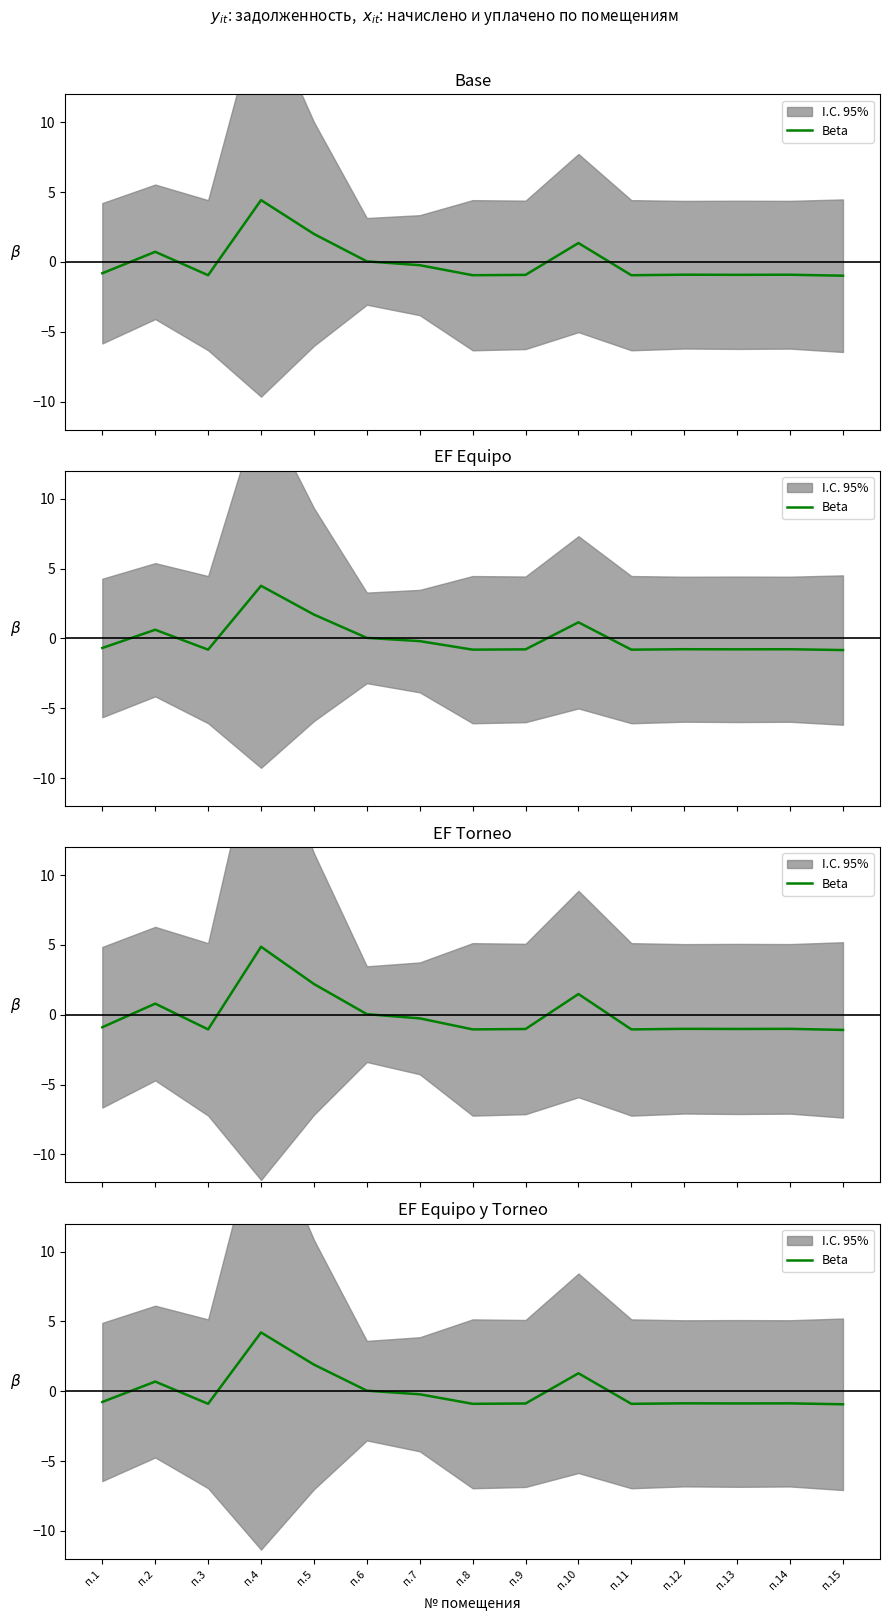

How many interior local valleys (lower than both neighbors) does the data have?

4